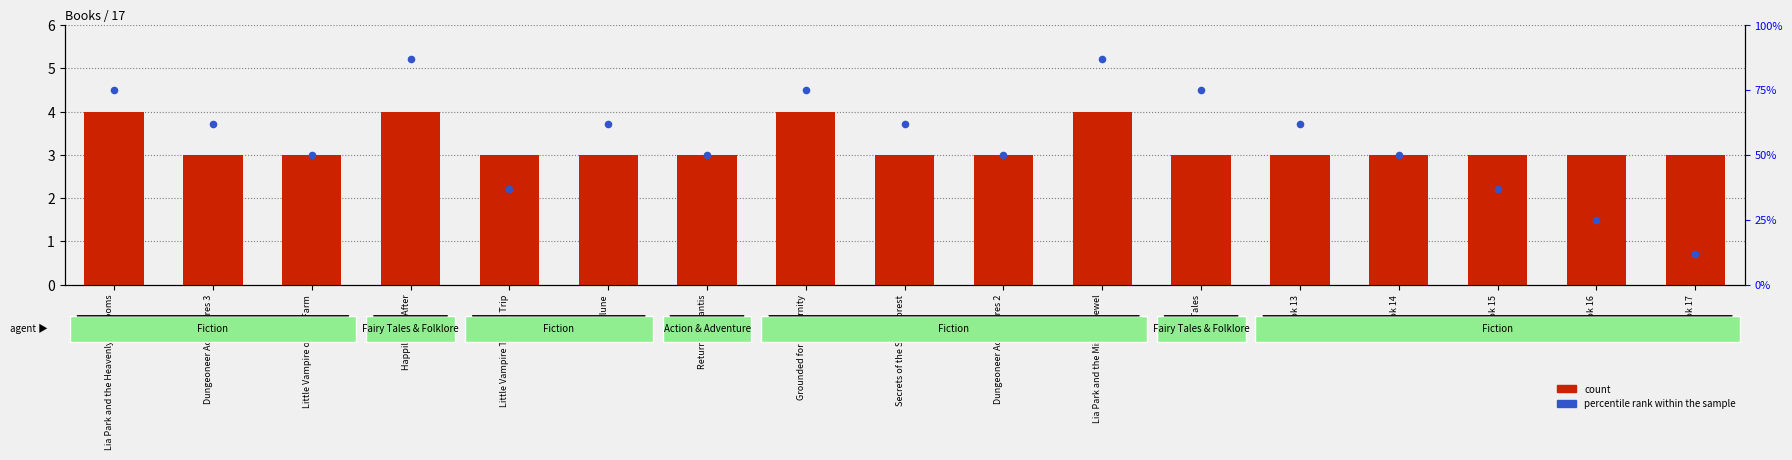

What is the total value across all series at Book 17?

15